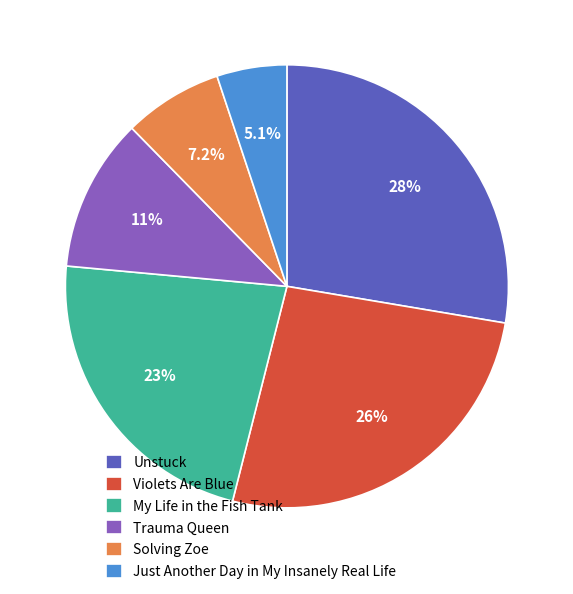

What is the smallest slice in the pie chart?

Just Another Day in My Insanely Real Life